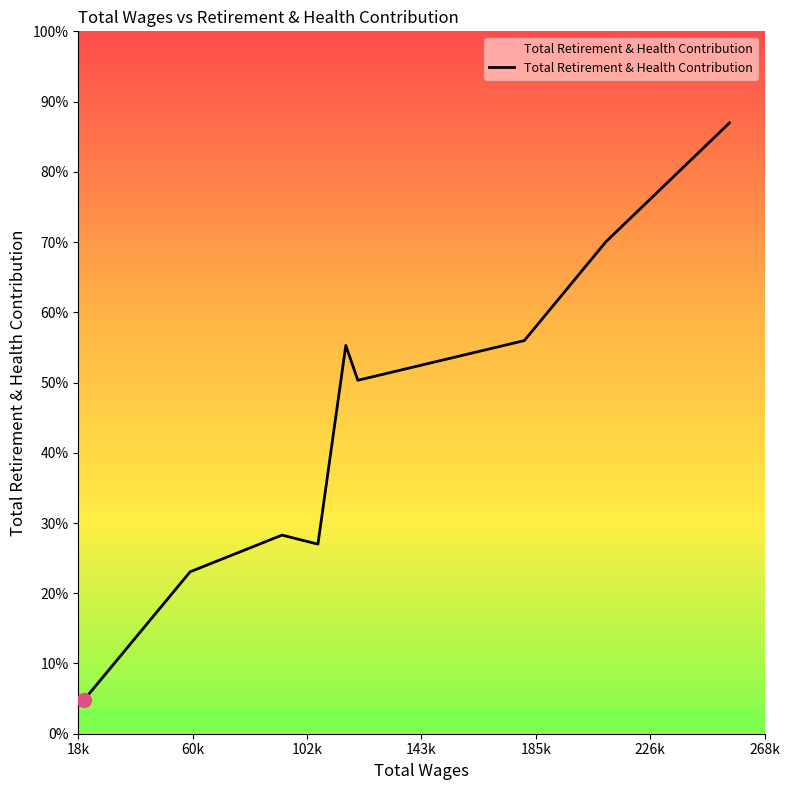

Is this an area chart (filled region under the line)?

Yes